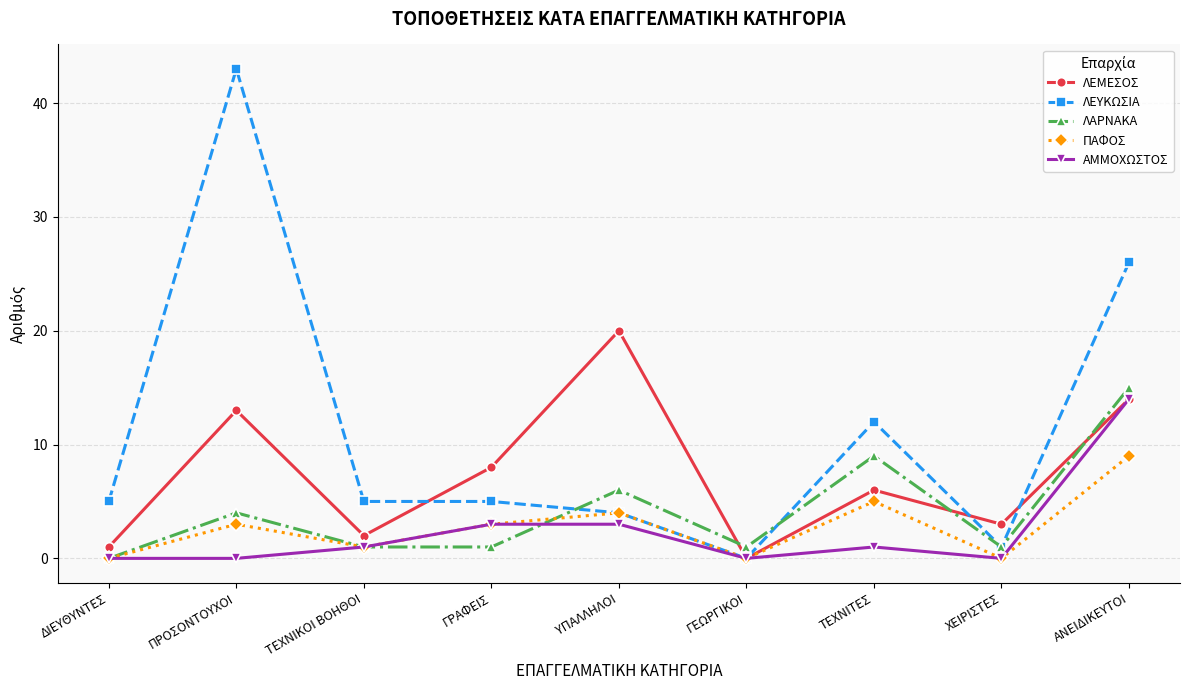

True or false: ΛΕΜΕΣΟΣ has a value of 13 at ΠΡΟΣΟΝΤΟΥΧΟΙ.

True